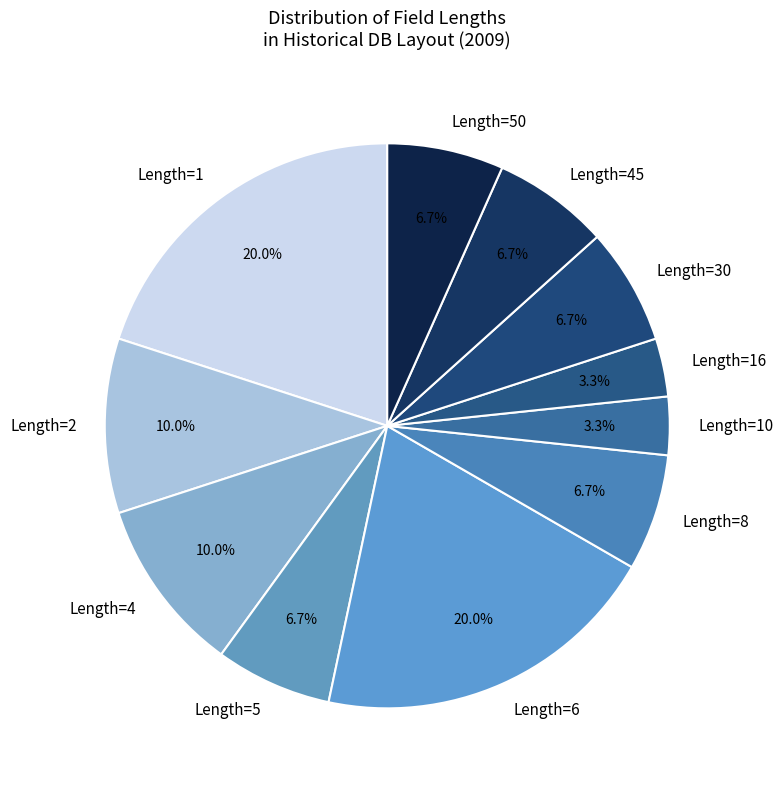

How many segments does this pie chart have?

11